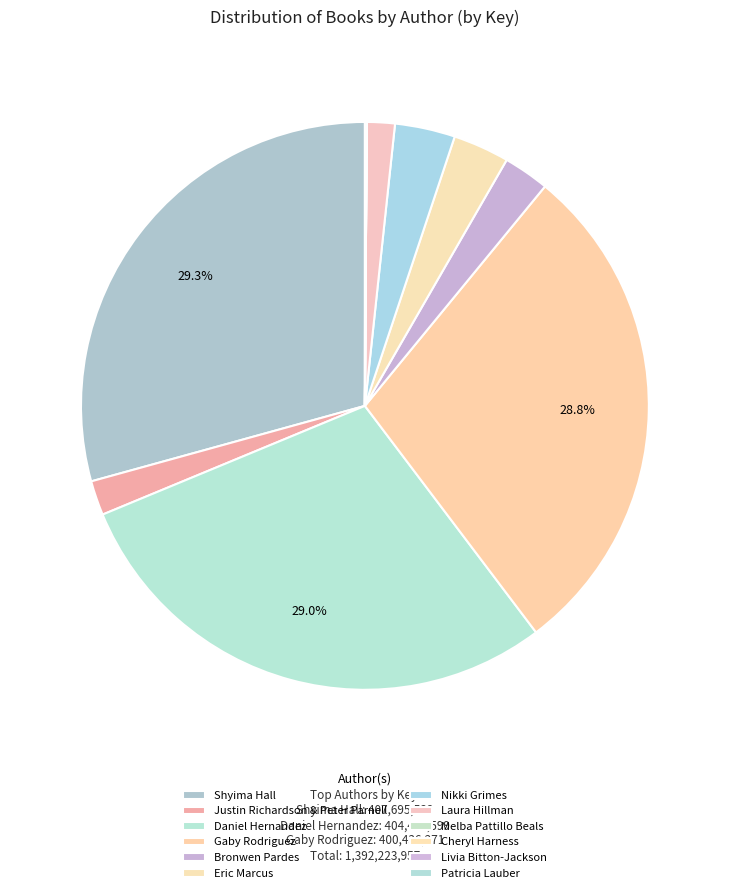

What is the largest slice in the pie chart?

Shyima Hall